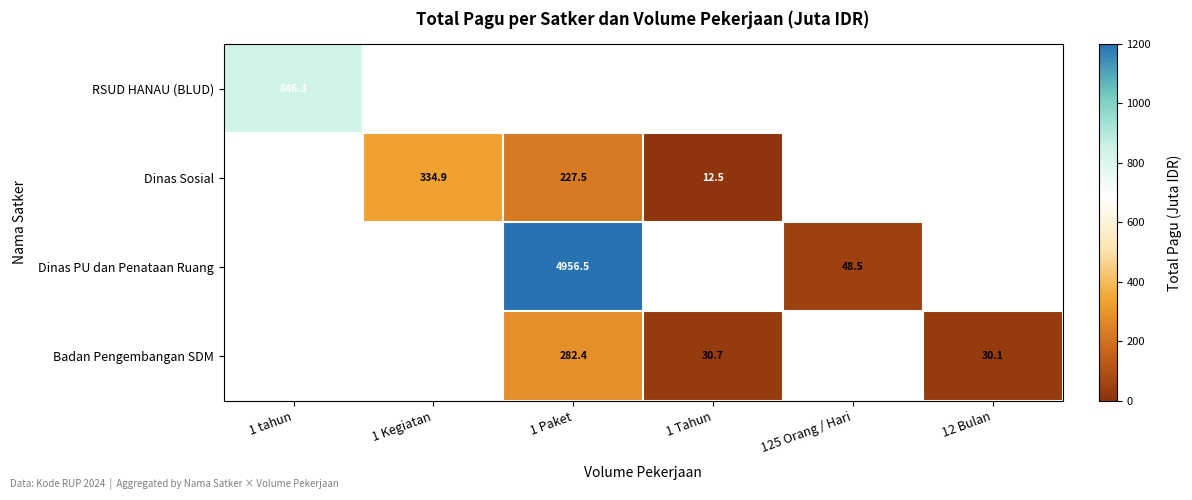

At which category does the chart reach its peak across all series?

1 Paket